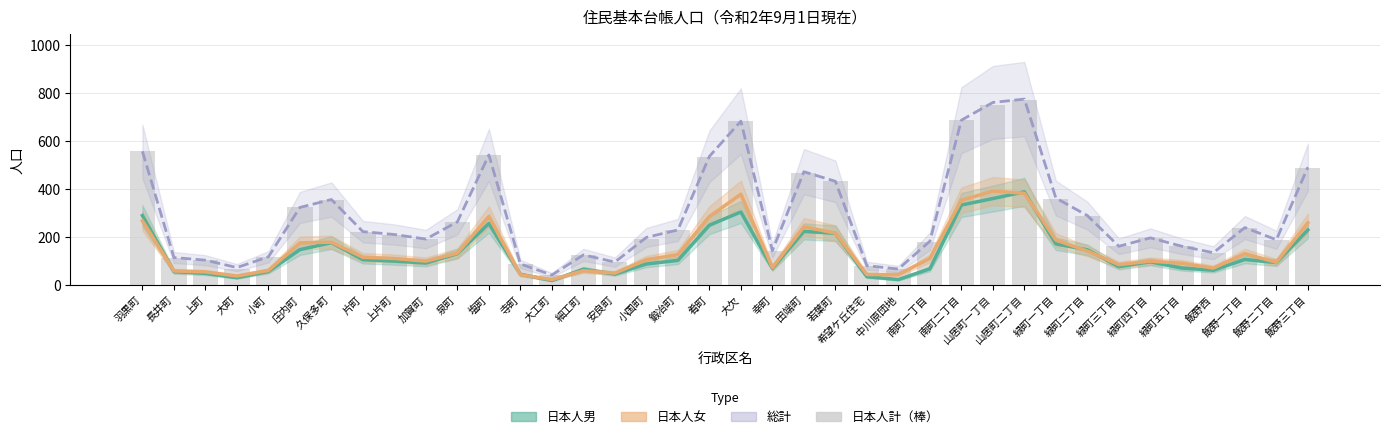

What position from the right is 小町?

34